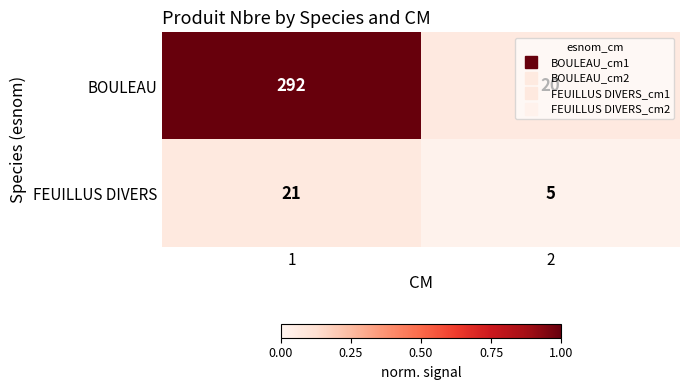

What is the minimum value for BOULEAU?

20